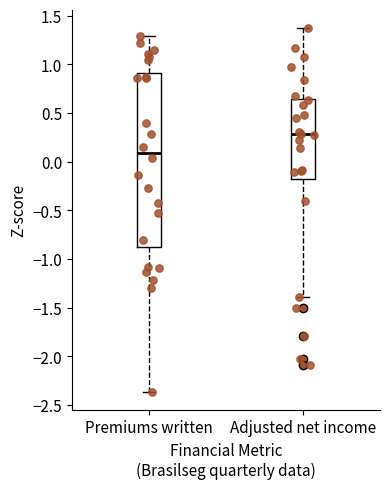

Which box has the highest median line?

Adjusted net income